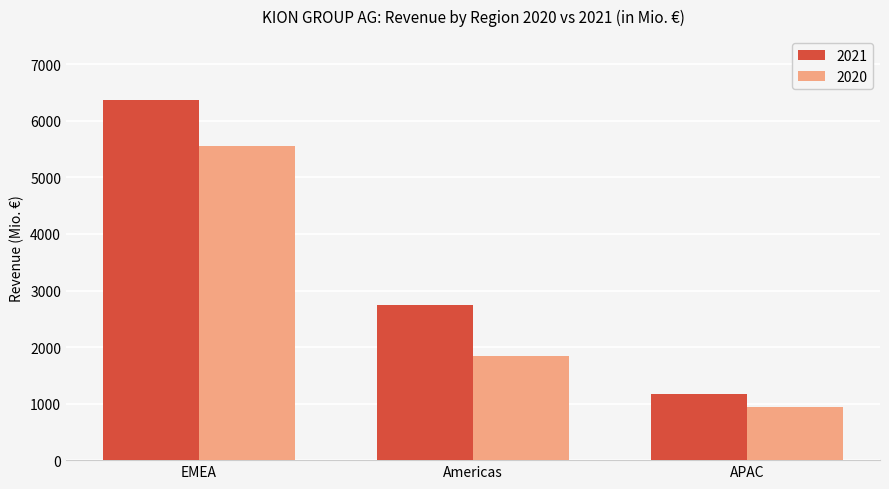

The 2021 series shows 11010.5 at EMEA. True or false?

False